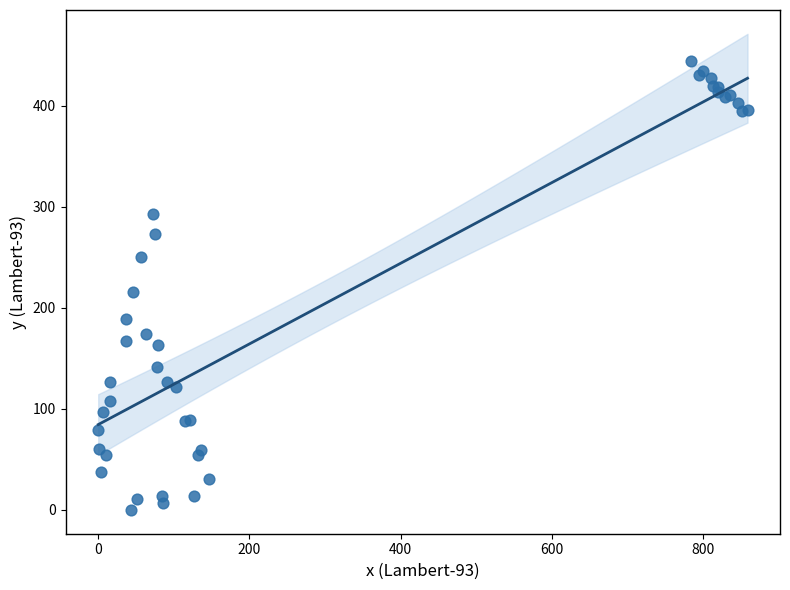

What Y value in the scatter plot is closest to 222?

215.9